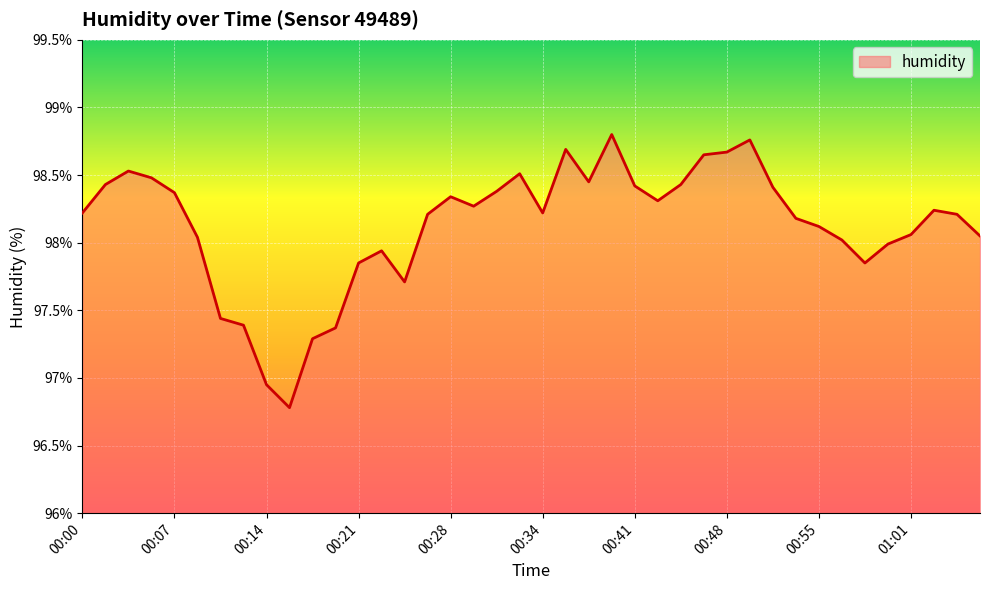

What is the difference between the maximum and minimum values?

2.0